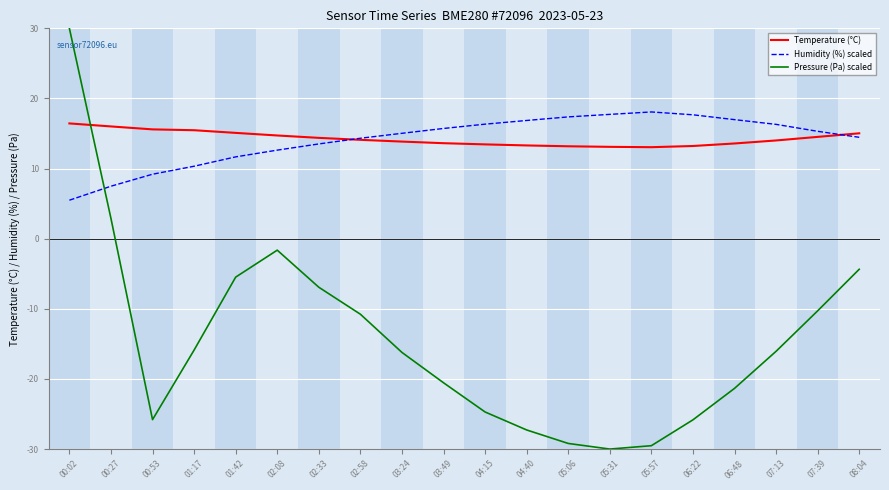

Count the number of data series in this chart.

3